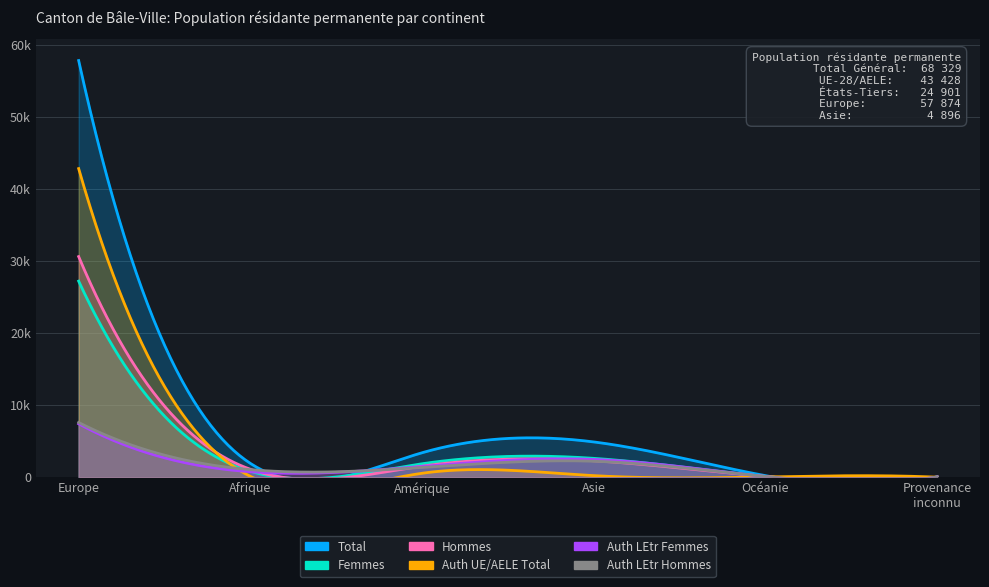

Where is the first local maximum for Auth UE/AELE Total?

Amérique